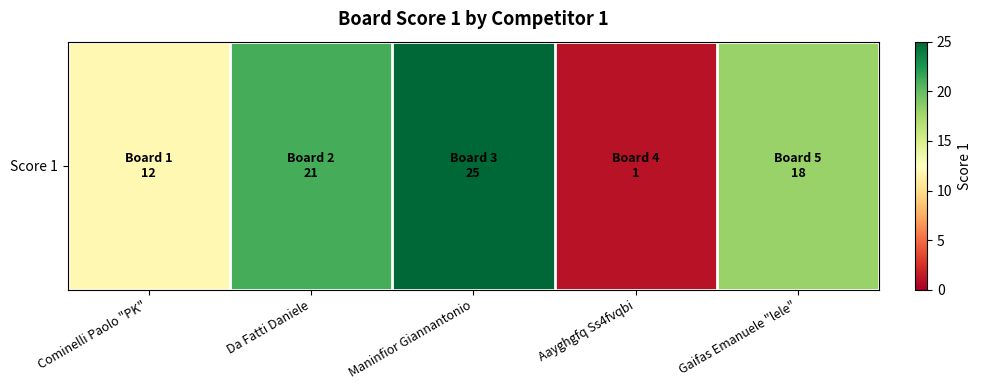

Which has a higher value, Gaifas Emanuele "lele" or Cominelli Paolo "PK"?

Gaifas Emanuele "lele"